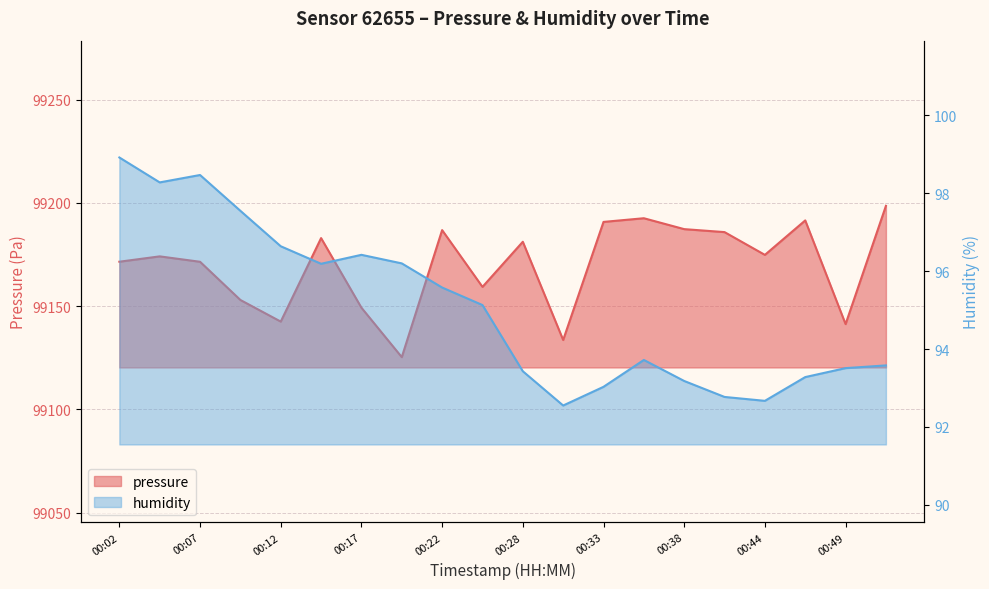

Reading right to left, extract all data points from this chart.

pressure: 99198.5	99141.2	99191.5	99174.8	99185.8	99187.2	99192.5	99190.8	99133.6	99181.1	99159.3	99186.8	99125.2	99149.2	99182.9	99142.5	99152.9	99171.4	99174.1	99171.5
humidity: 93.6	93.5	93.3	92.7	92.8	93.2	93.7	93.0	92.5	93.4	95.1	95.6	96.2	96.4	96.2	96.6	97.5	98.5	98.3	98.9